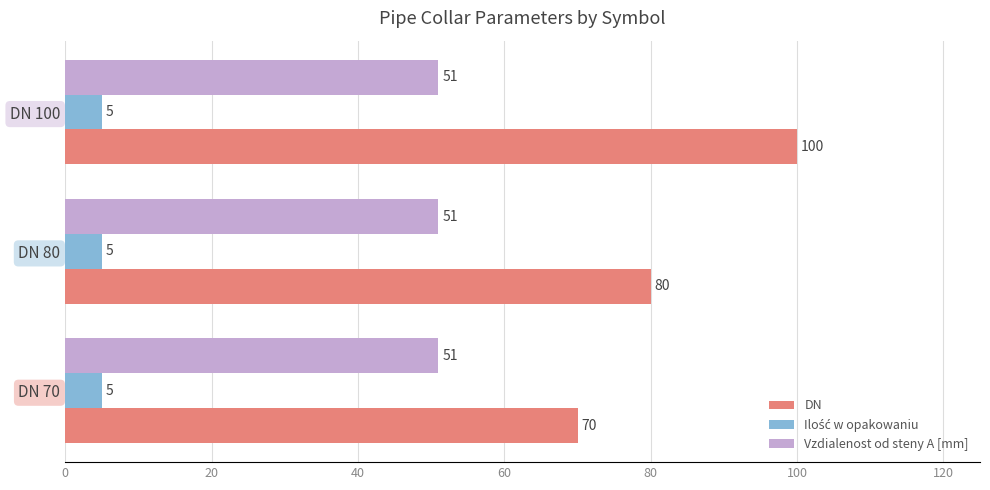

The DN series shows 70 at DN 70. True or false?

True